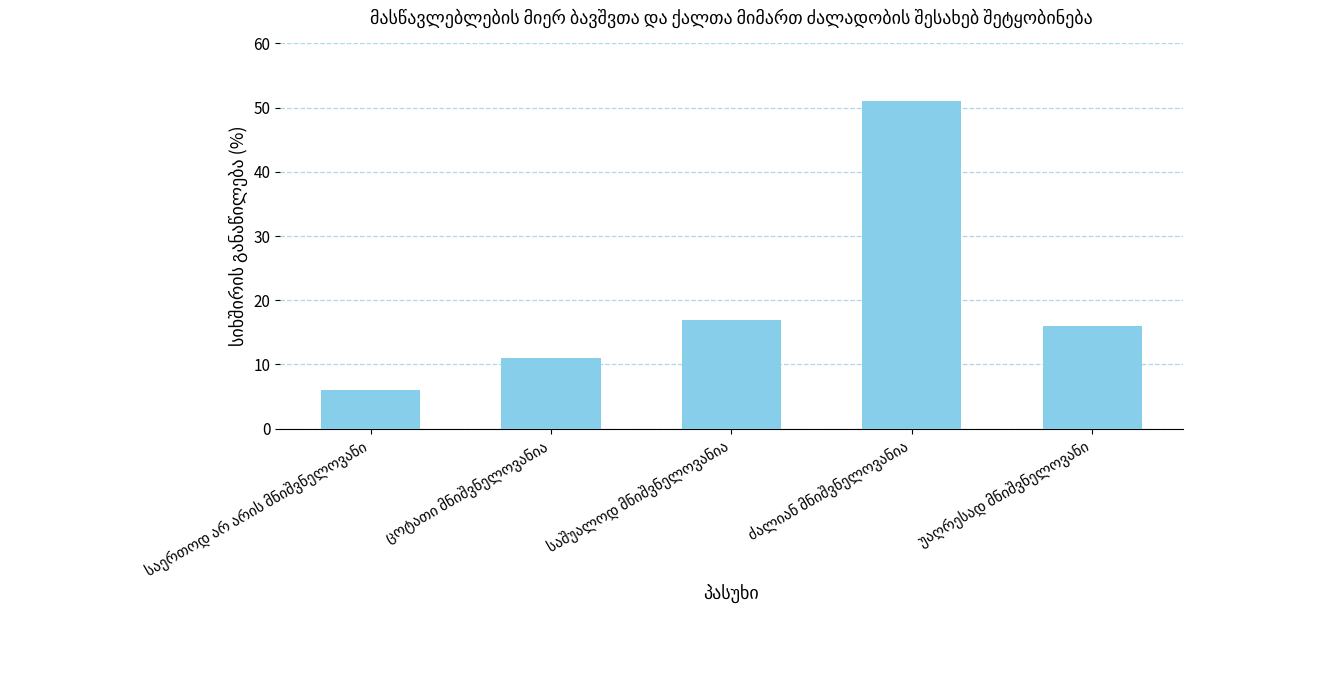

Are the bars horizontal?

No